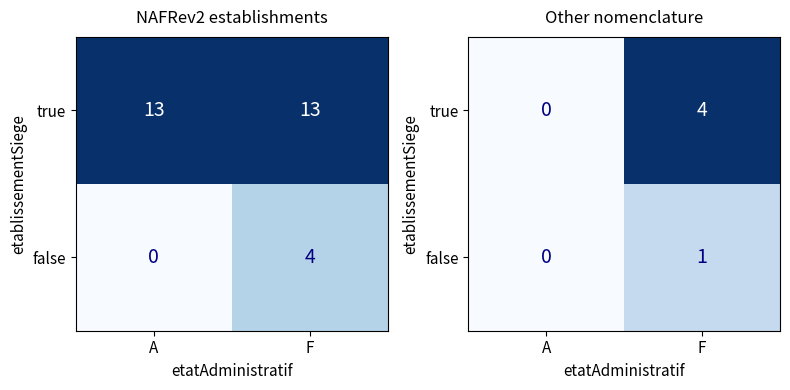

The false series shows 1 at F. True or false?

True